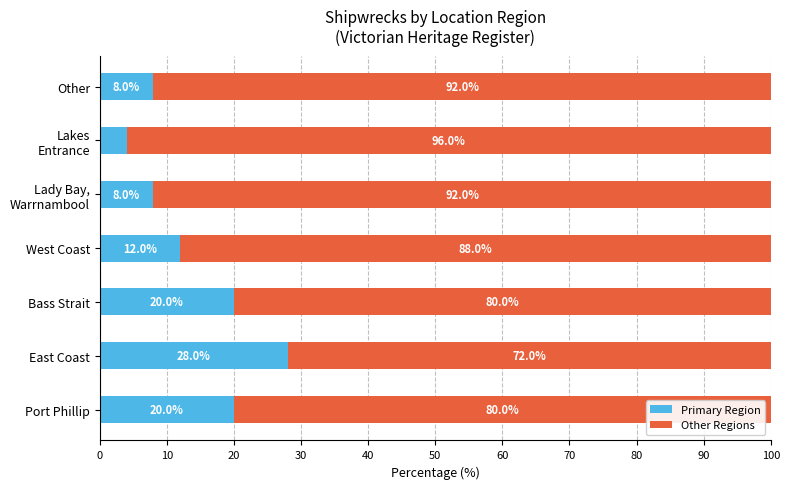

How many categories are shown in the chart?

7